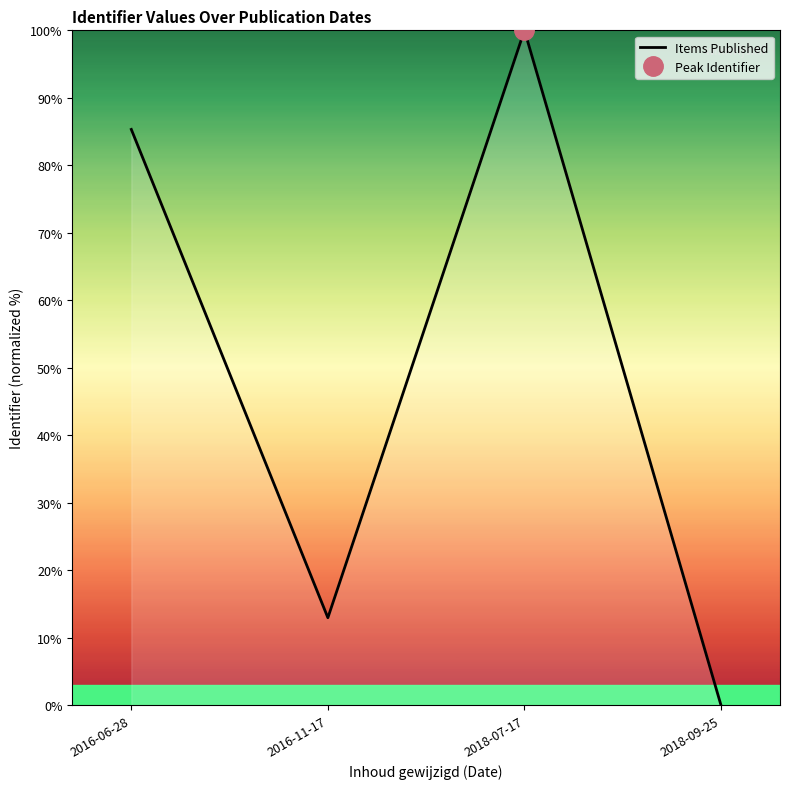

The chart shows a value of 100.0 at 2018-07-17. True or false?

True